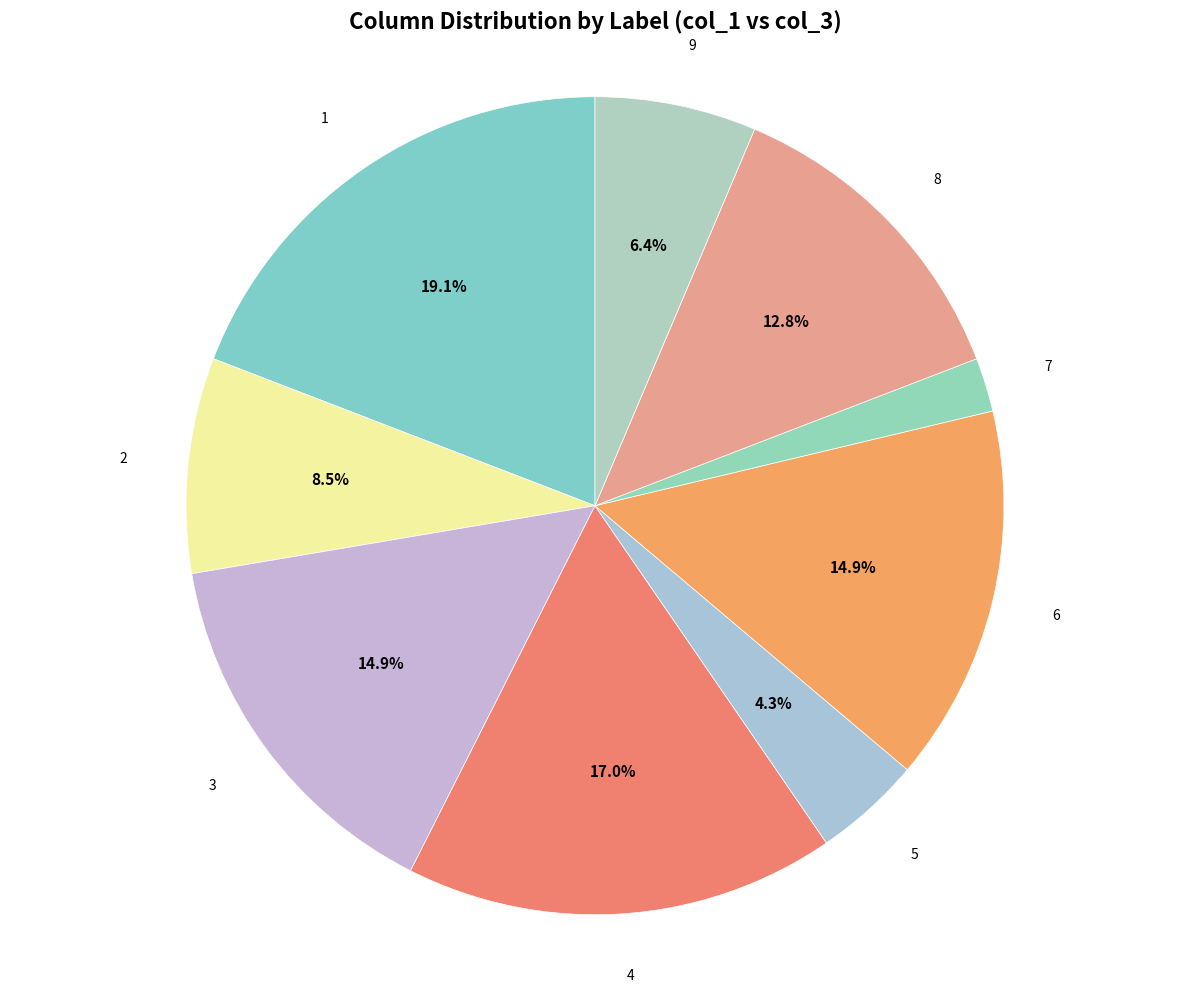

To the nearest percent, what percentage of the pie is 8?

13%